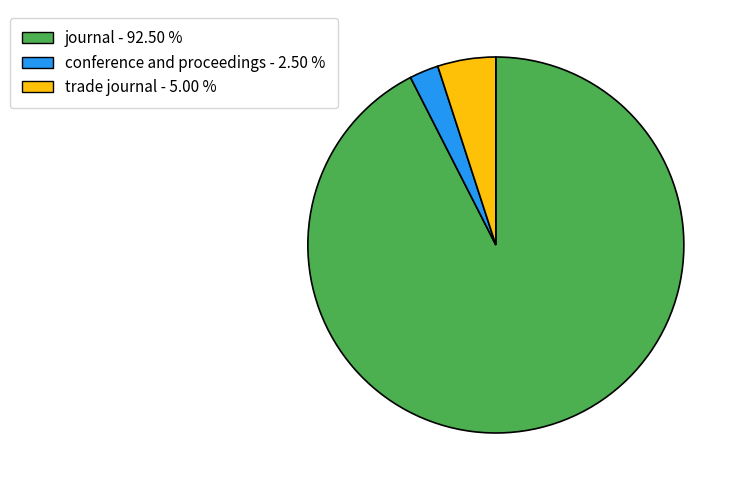

Is journal the majority of the pie?

Yes